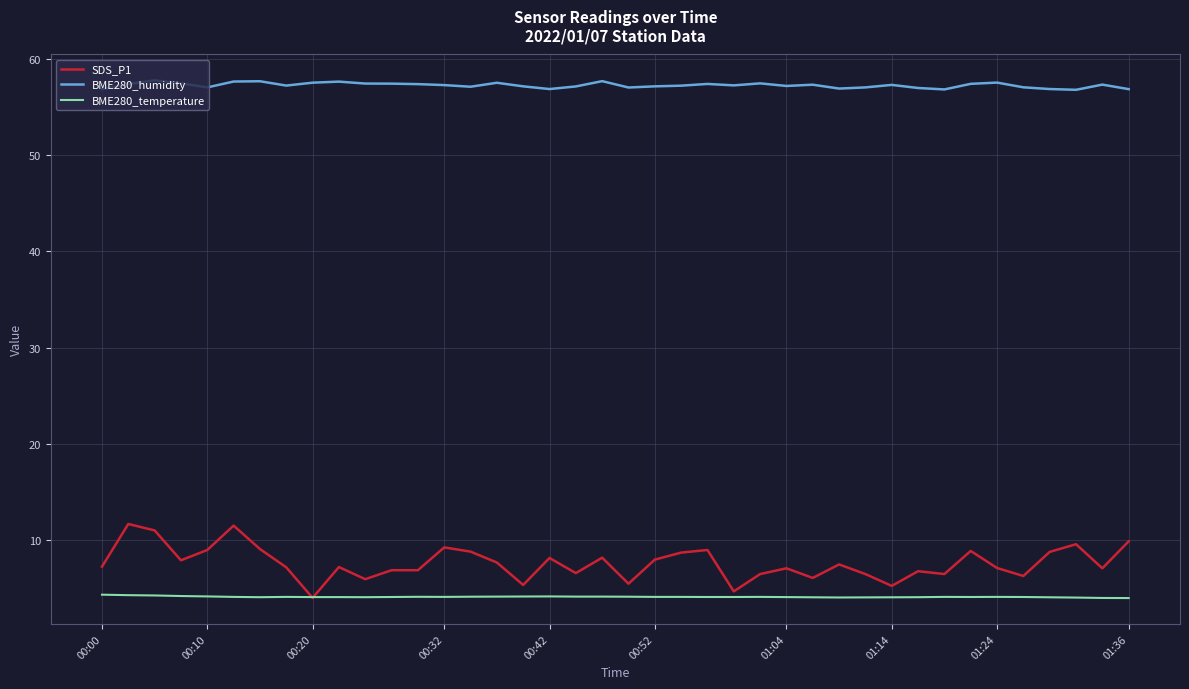

Which series has the widest spread of values?

SDS_P1